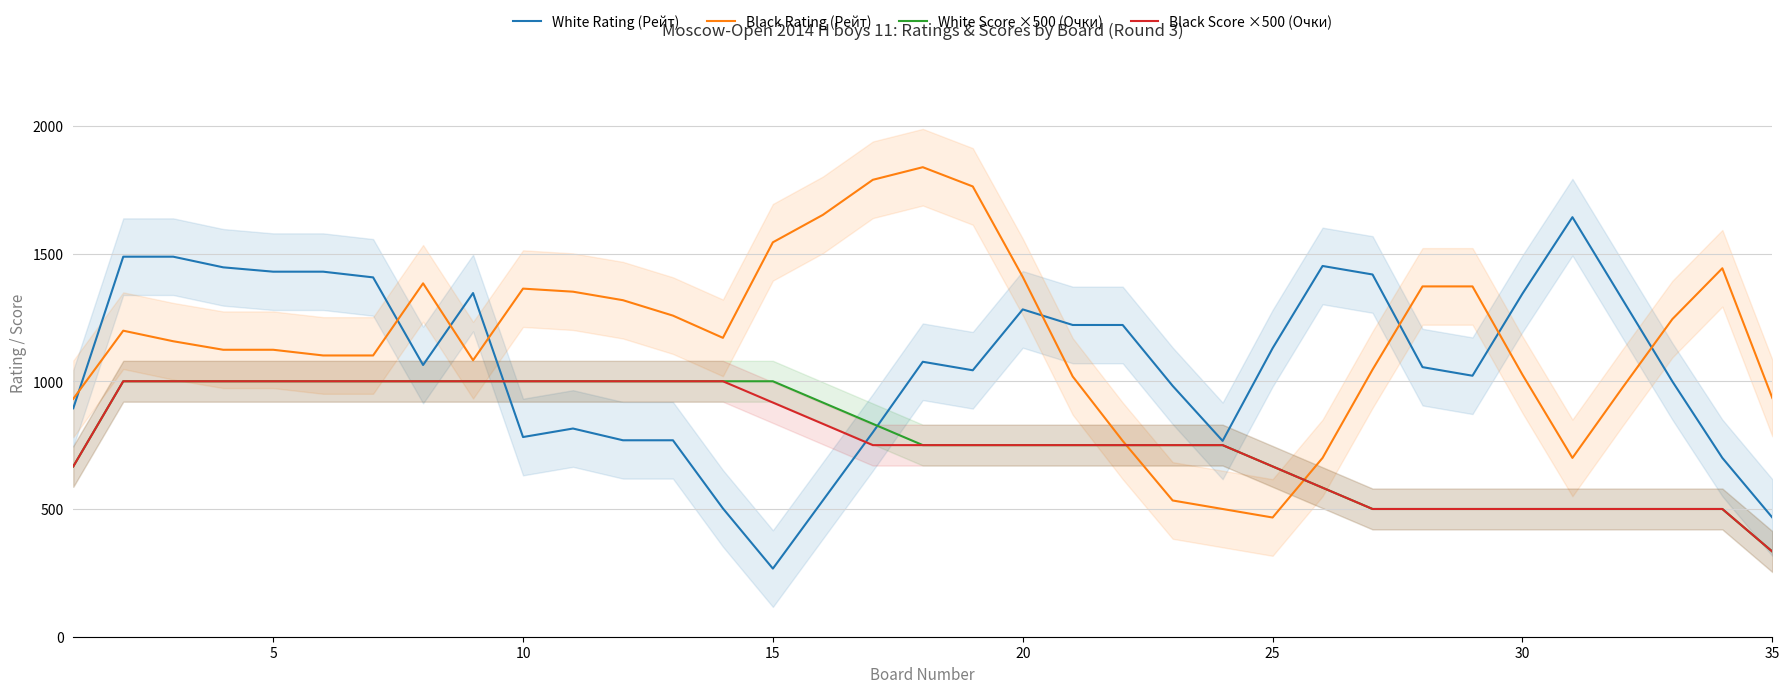

What is the lowest value of the White Score ×500 (Очки) series?

333.3